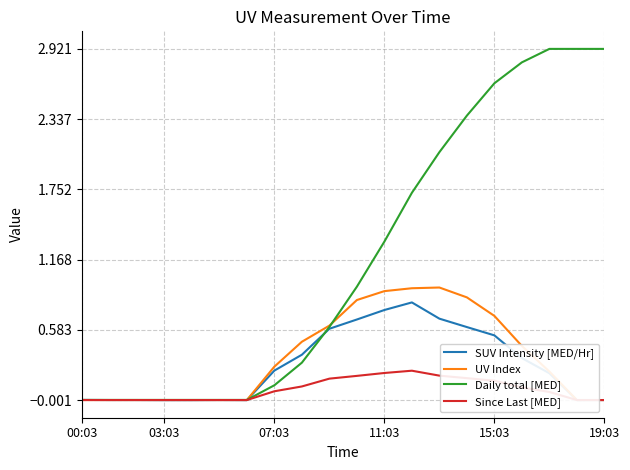

What is the value of the Daily total [MED] point at the 17th from the left?

2.8